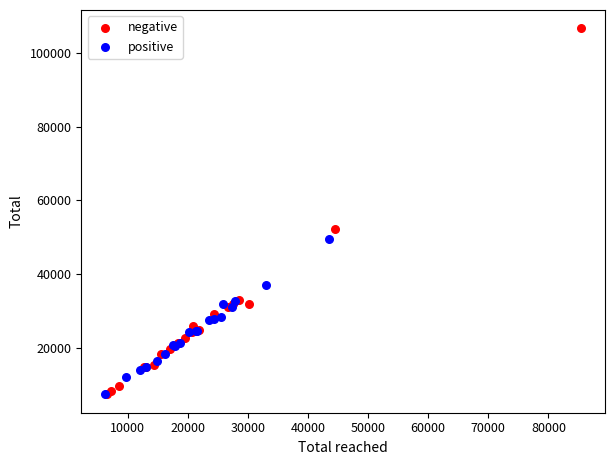

What are all the series names shown in the legend?

negative, positive